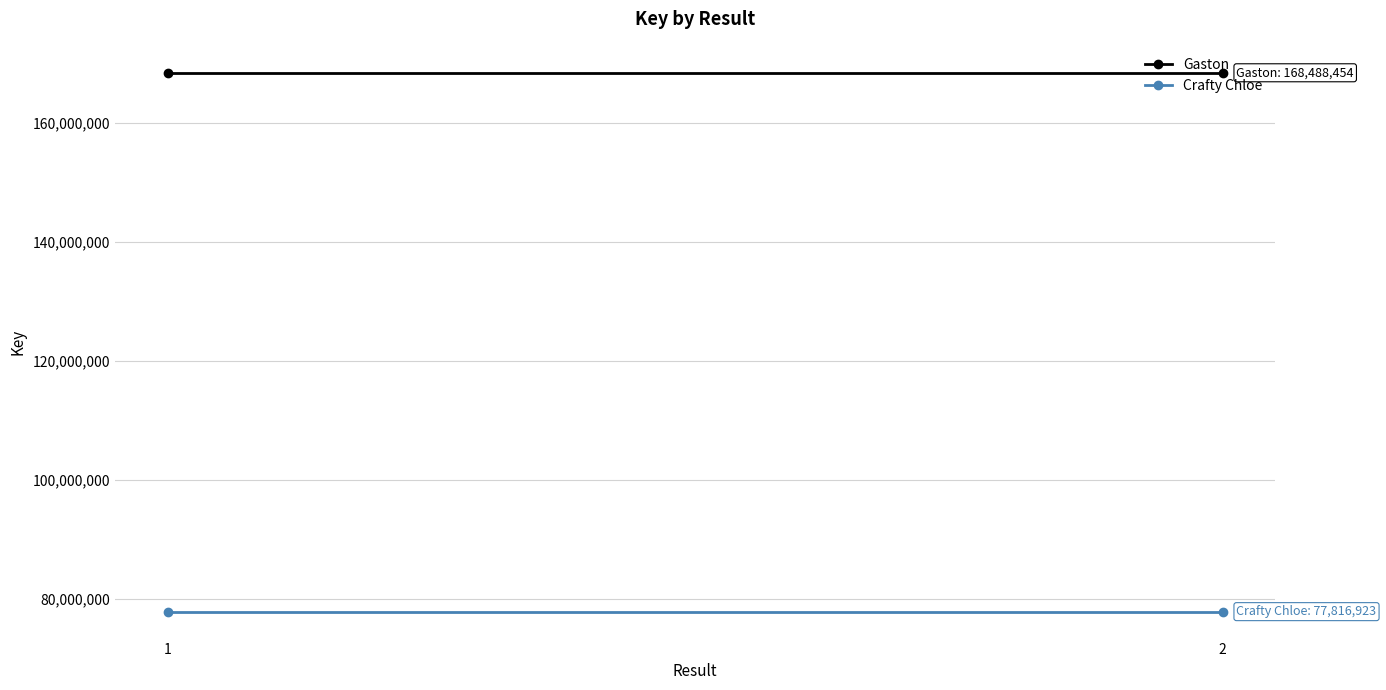

Which series has the largest range (max minus min)?

Gaston